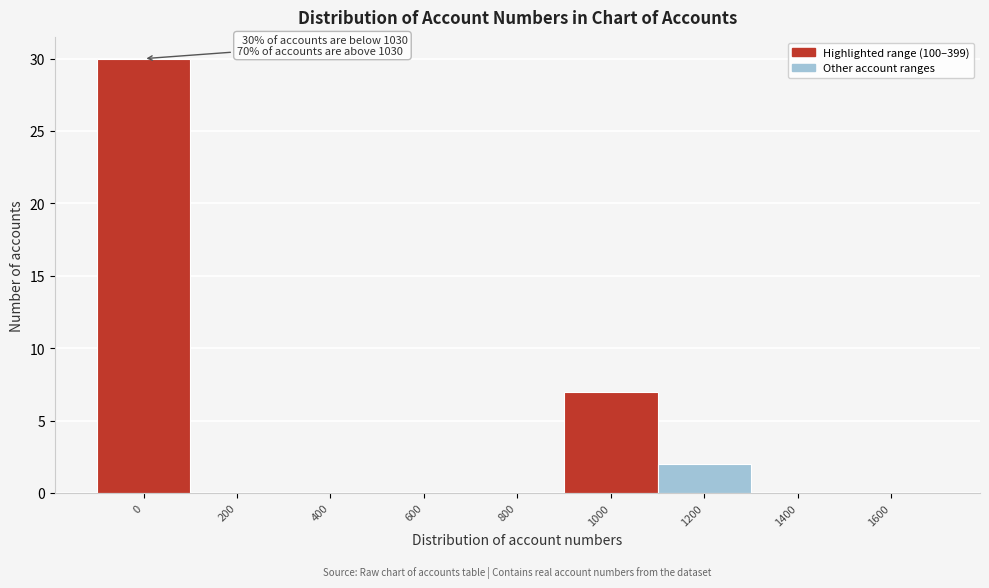

Reading left to right, list all the values displayed in this chart.

0=30	200=0	400=0	600=0	800=0	1000=7	1200=2	1400=0	1600=0